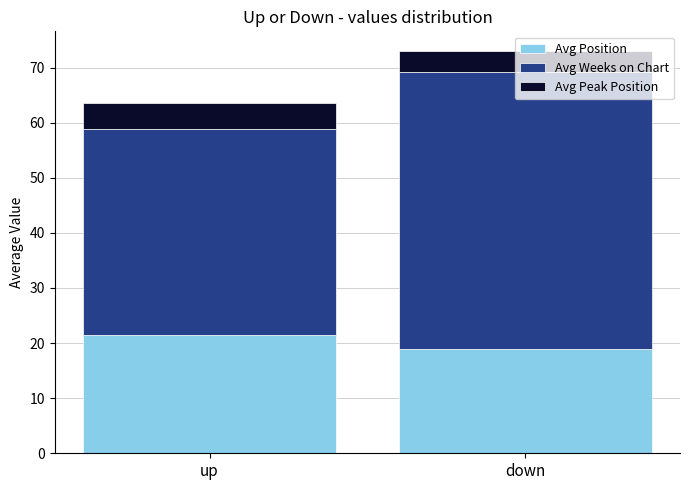

What is the sum of all Avg Position values?

40.5